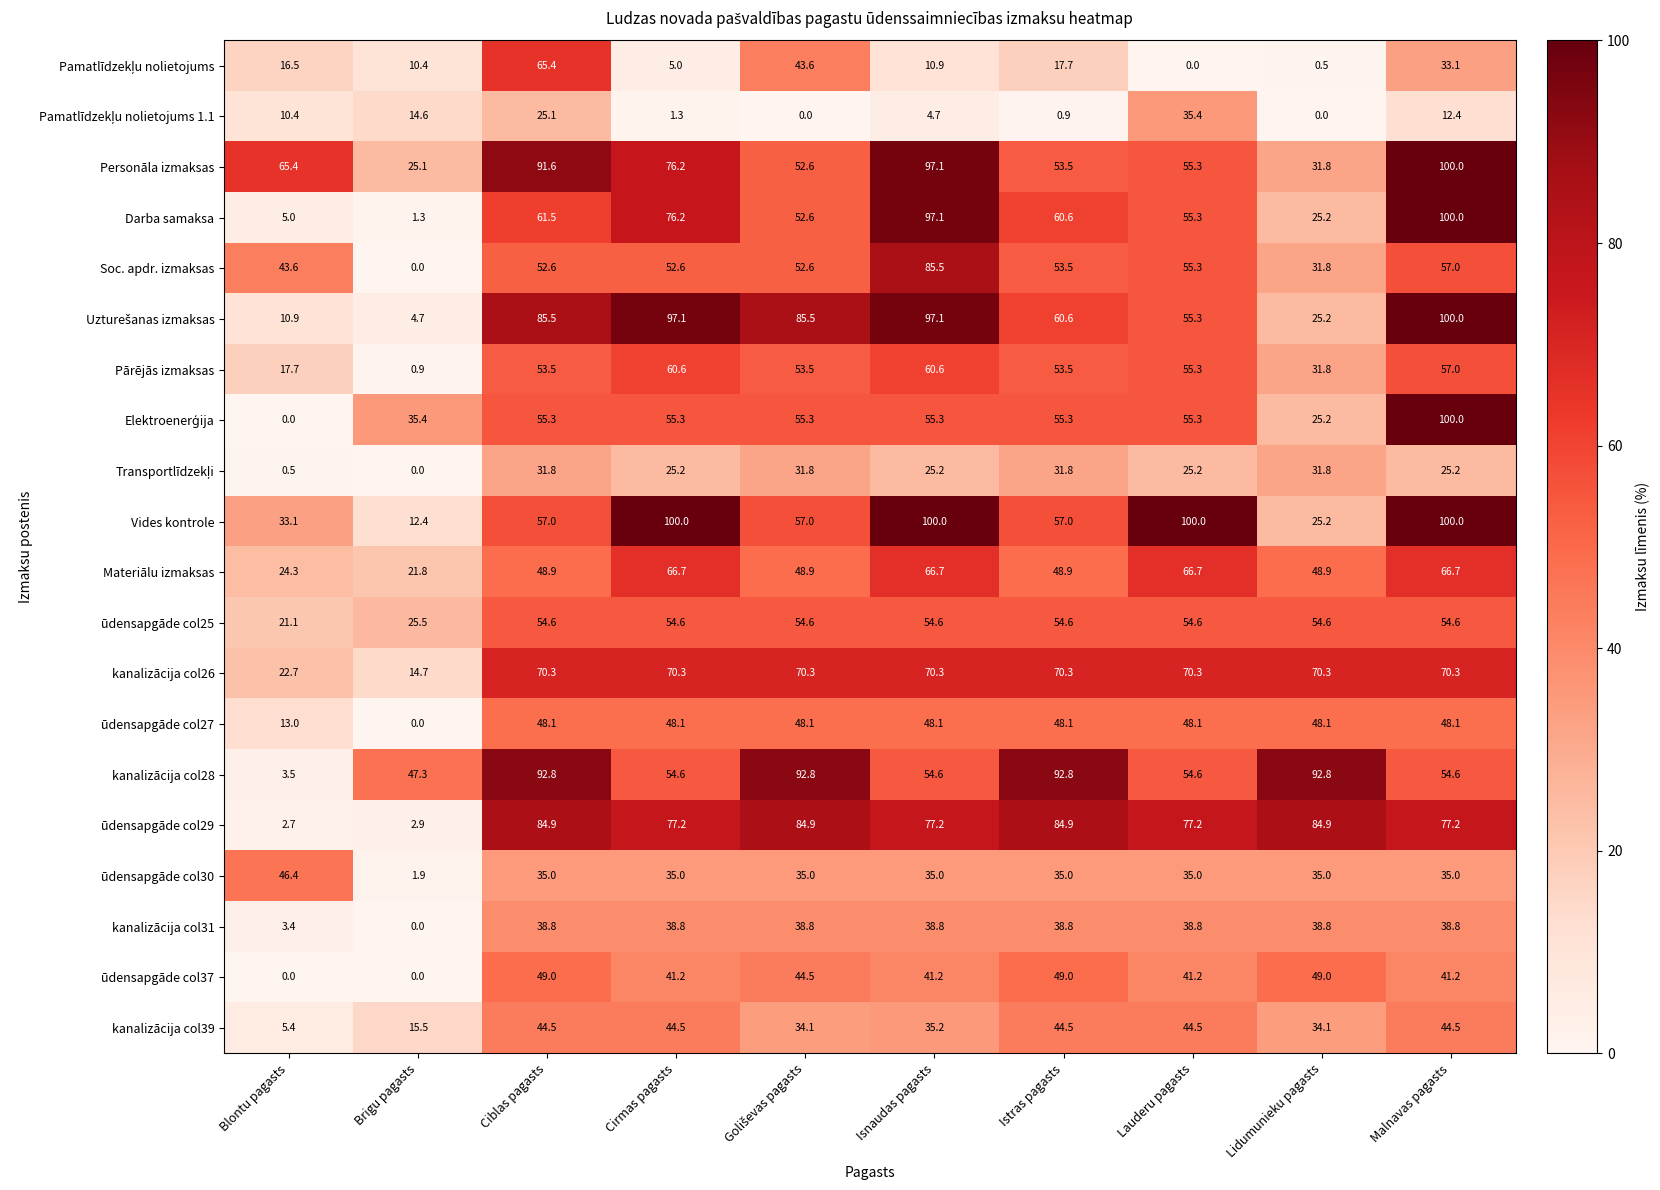

At which label does Soc. apdr. izmaksas reach its peak?

Isnaudas pagasts